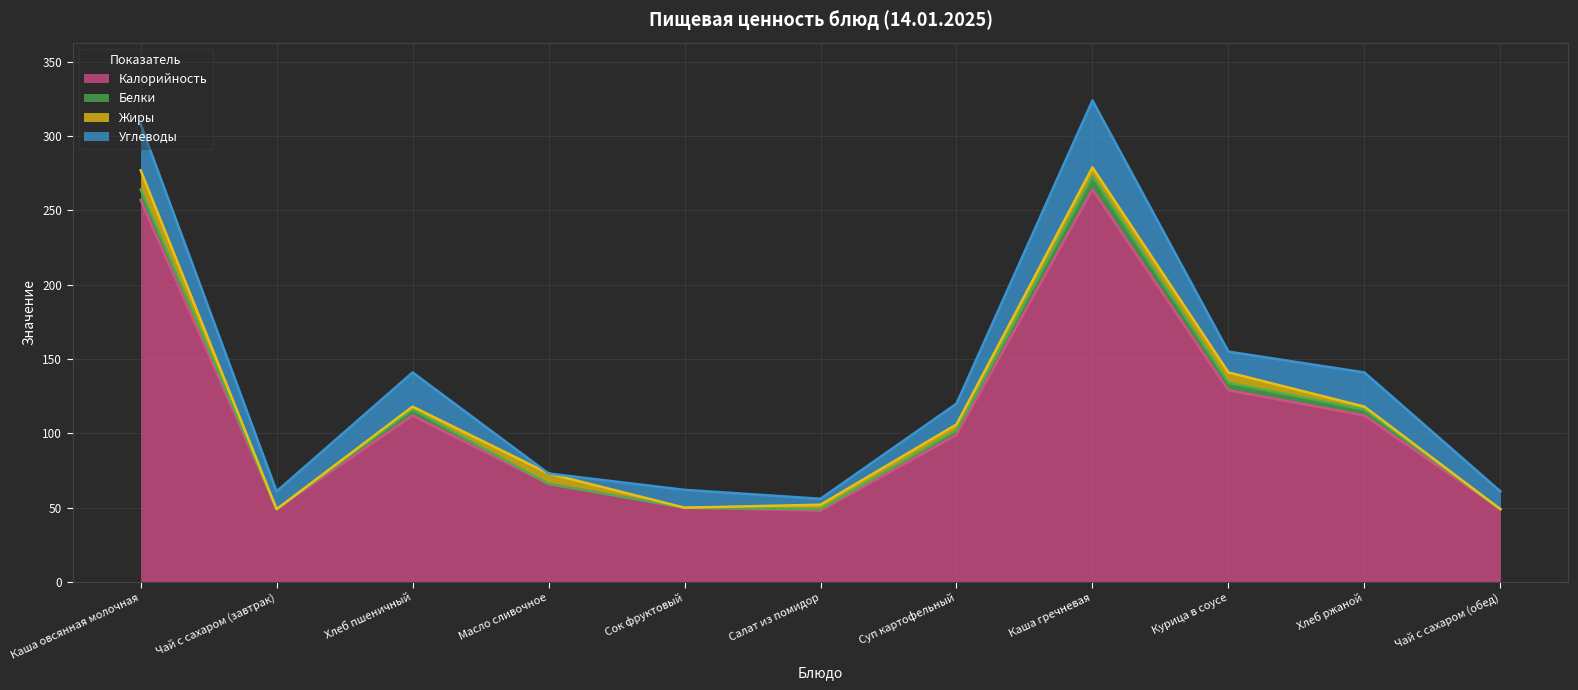

True or false: Калорийность and Жиры intersect in this chart.

False